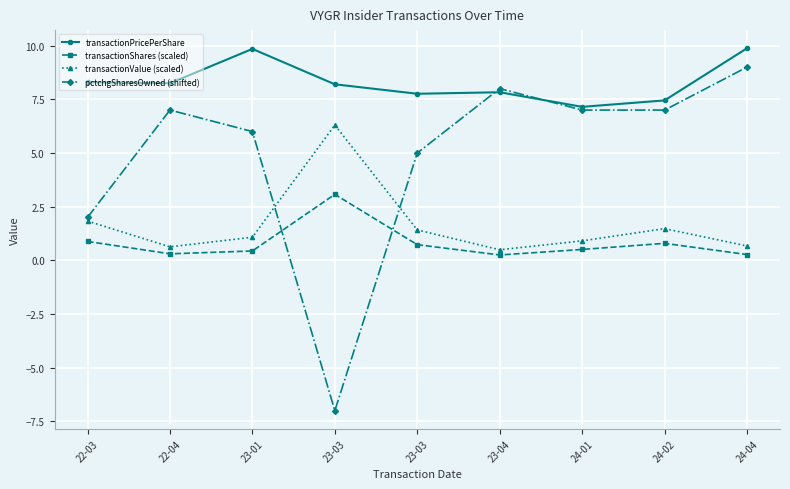

True or false: transactionValue (scaled) and transactionShares (scaled) cross at least once.

False